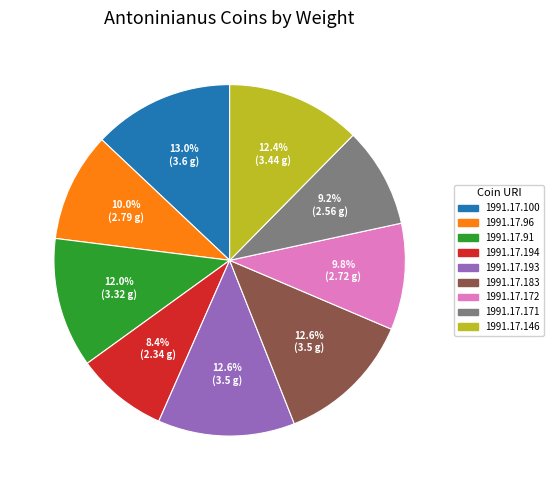

Is the sum of 1991.17.172 and 1991.17.146 greater than half?

No